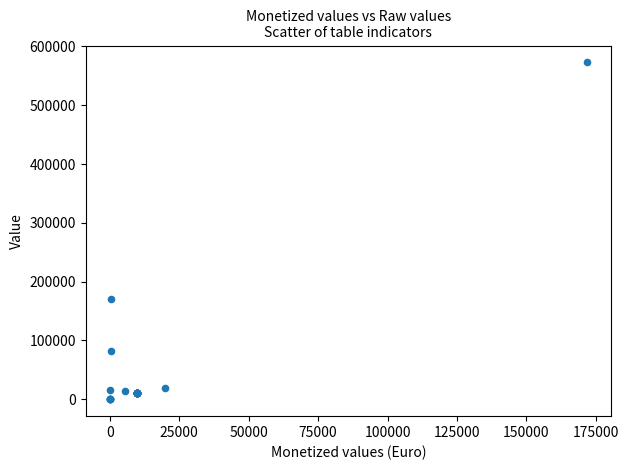

What Y value in the scatter plot is closest to 286400?

171008.0